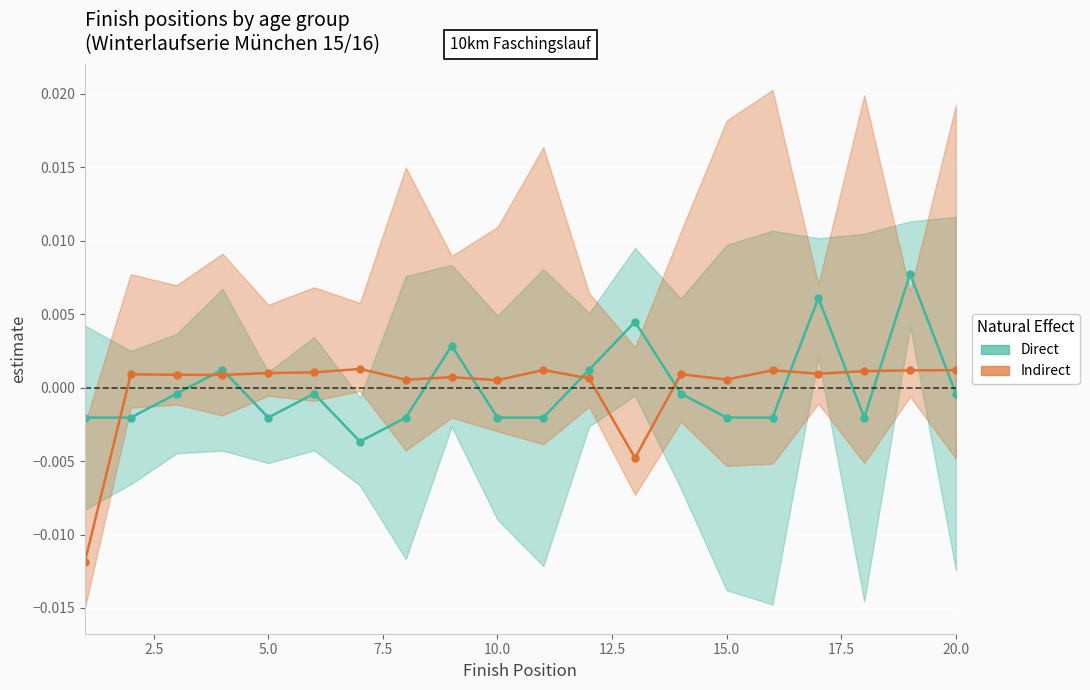

How many times do Direct and Indirect cross each other?

11